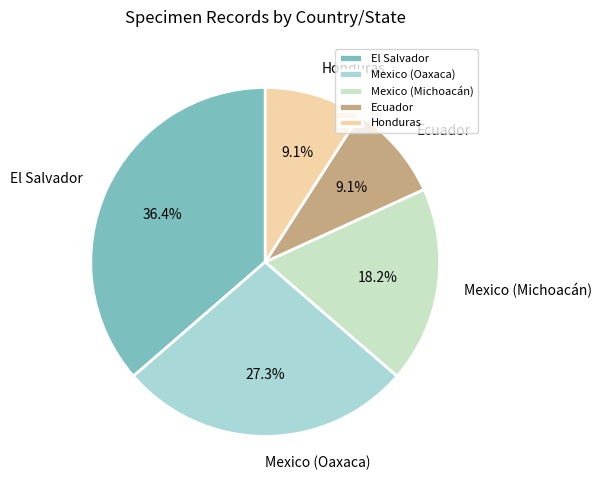

Which category has the biggest portion of the pie?

El Salvador